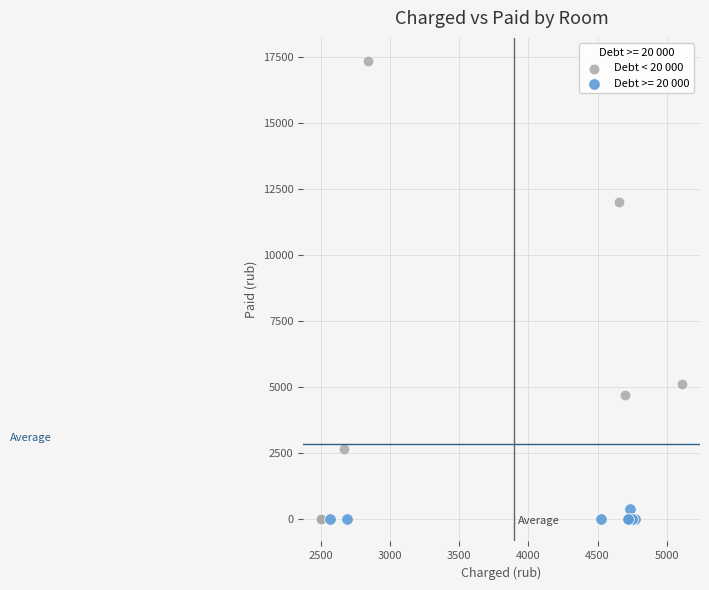

Which series reaches the maximum Y coordinate?

Debt < 20 000